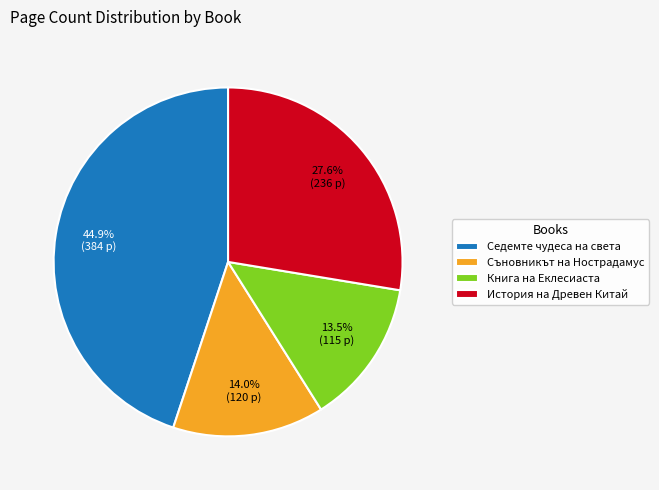

What is the ratio of the value at Съновникът на Нострадамус to the value at Книга на Еклесиаста?

1.0